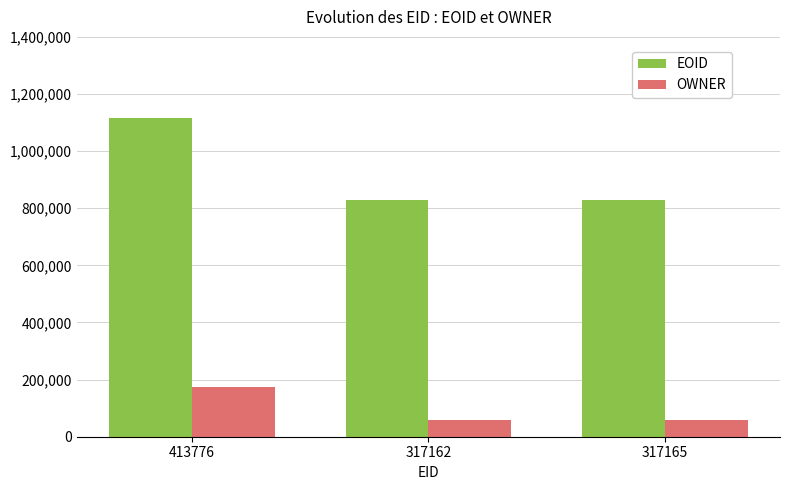

What is the value of the EOID bar at the 1st from the left?

1116531